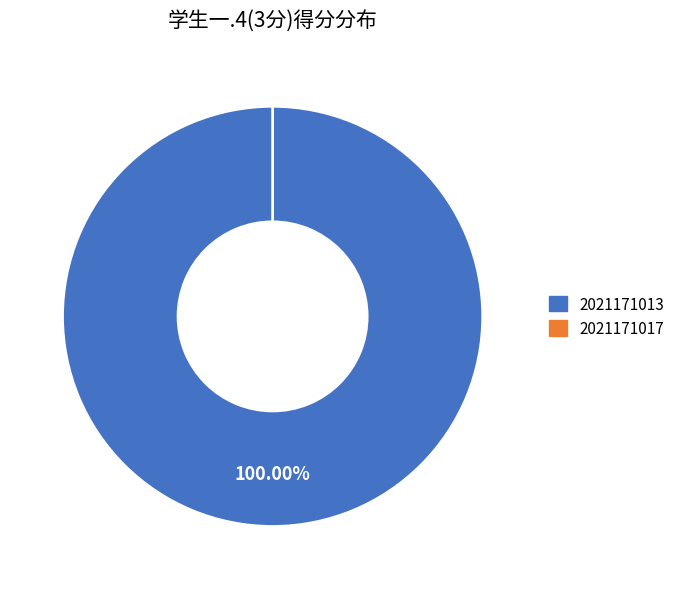

To the nearest percent, what is the difference between the 2021171013 and 2021171017 slice percentages?

100%